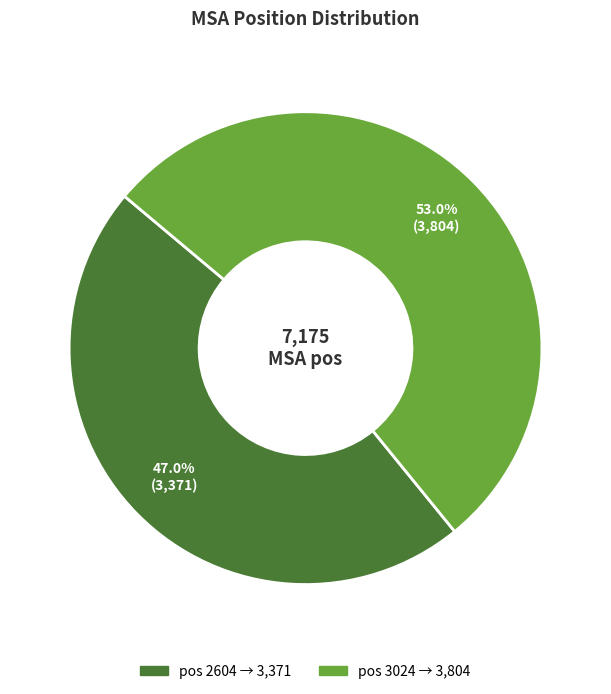

Count the number of slices in the pie.

2